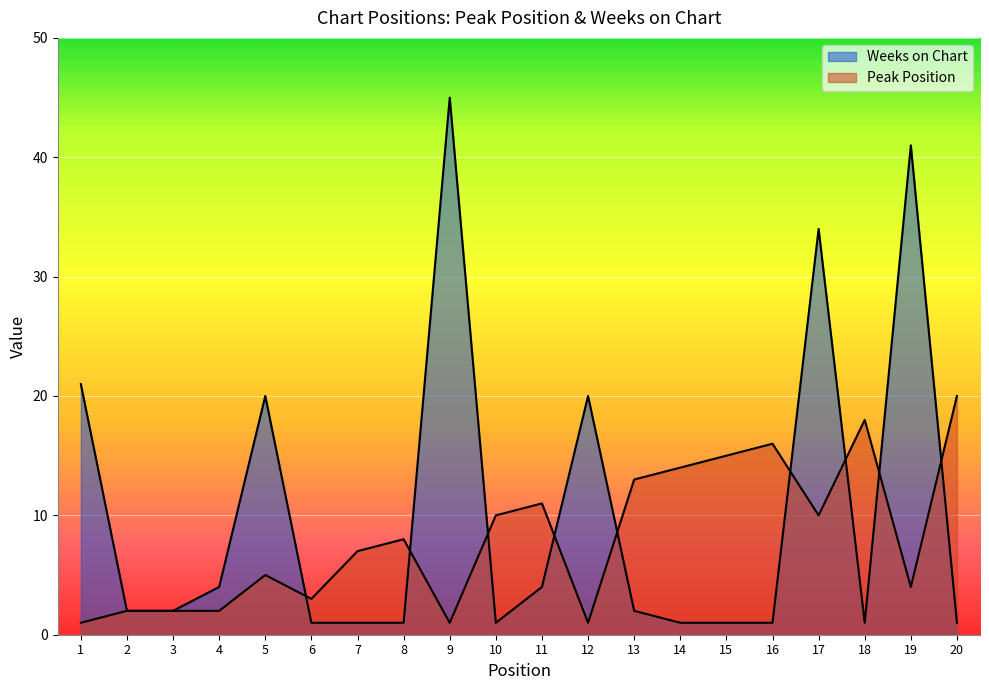

What is the total value across all series at 9?

46